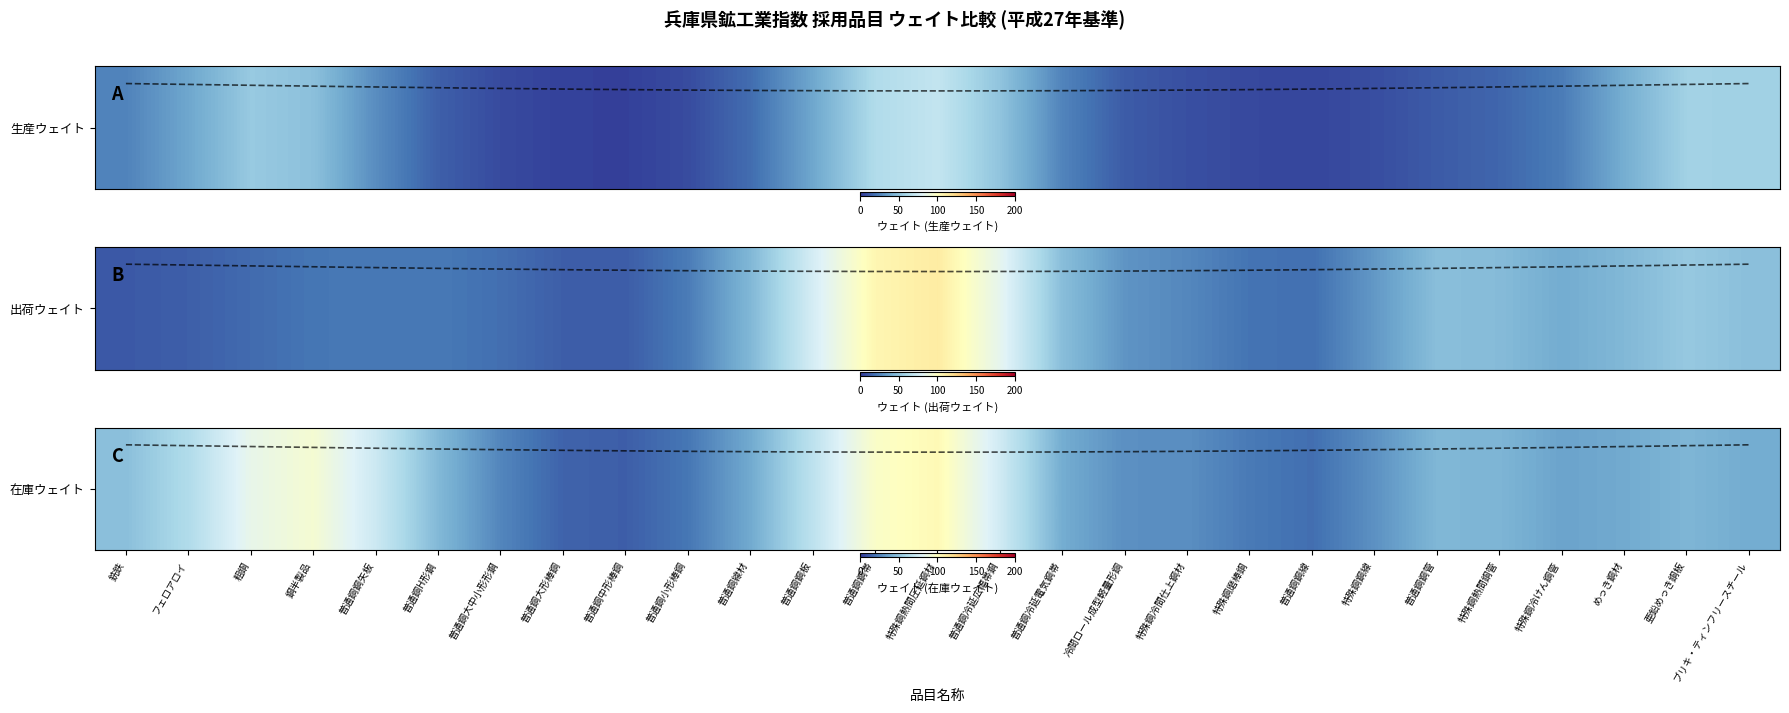

Reading left to right, extract all data points from this chart.

48.6	62.5	85.2	93.3	72.6	45.6	26.2	14.8	13.1	21.1	39.4	67.2	96.9	103.5	74.0	40.3	29.7	29.5	22.2	18.4	30.5	44.8	44.0	36.8	39.4	44.3	40.0